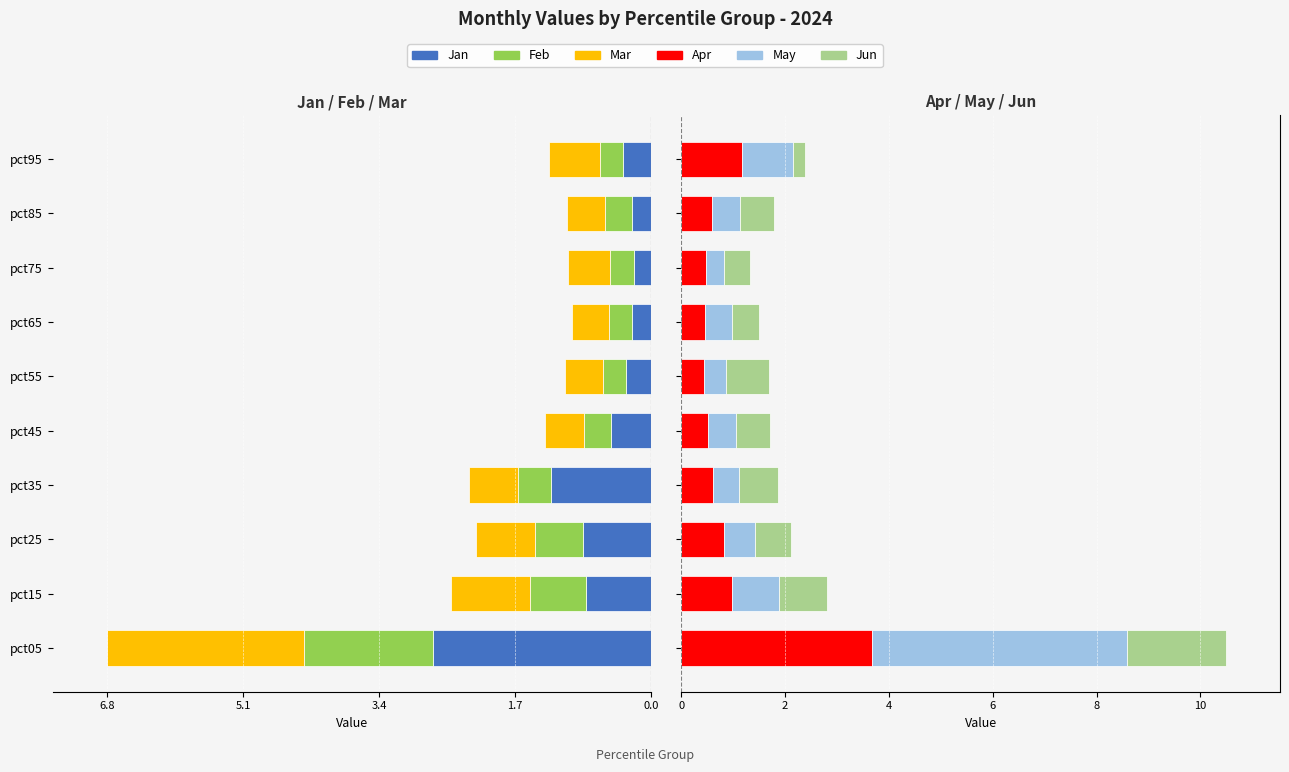

What is the maximum value shown in the chart?

4.9